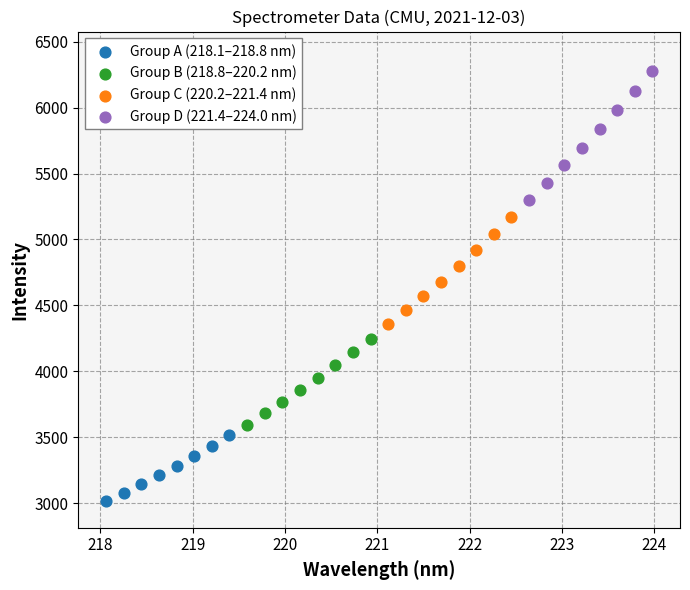

Which series contains the lowest Y value?

Group A (218.1–218.8 nm)